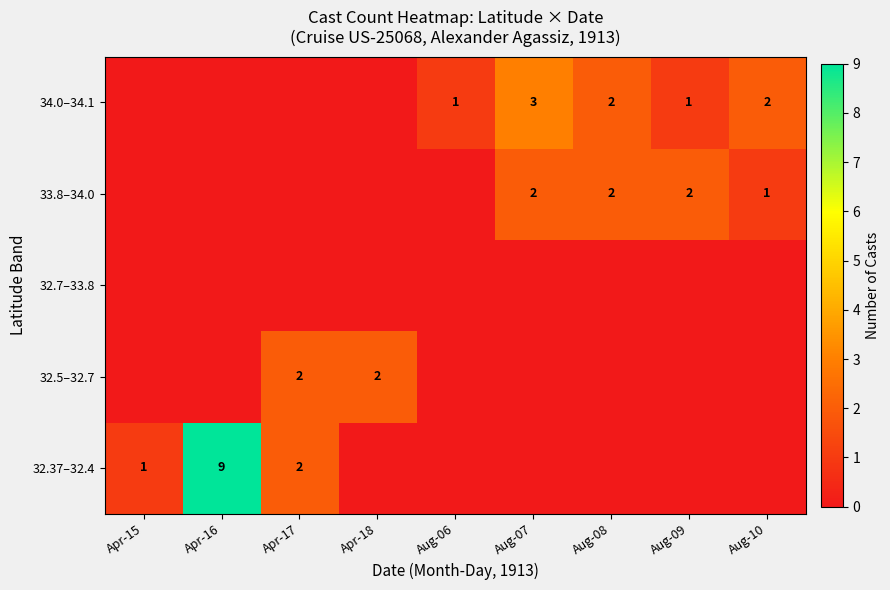

The 32.37–32.4 series shows 13 at Apr-16. True or false?

False